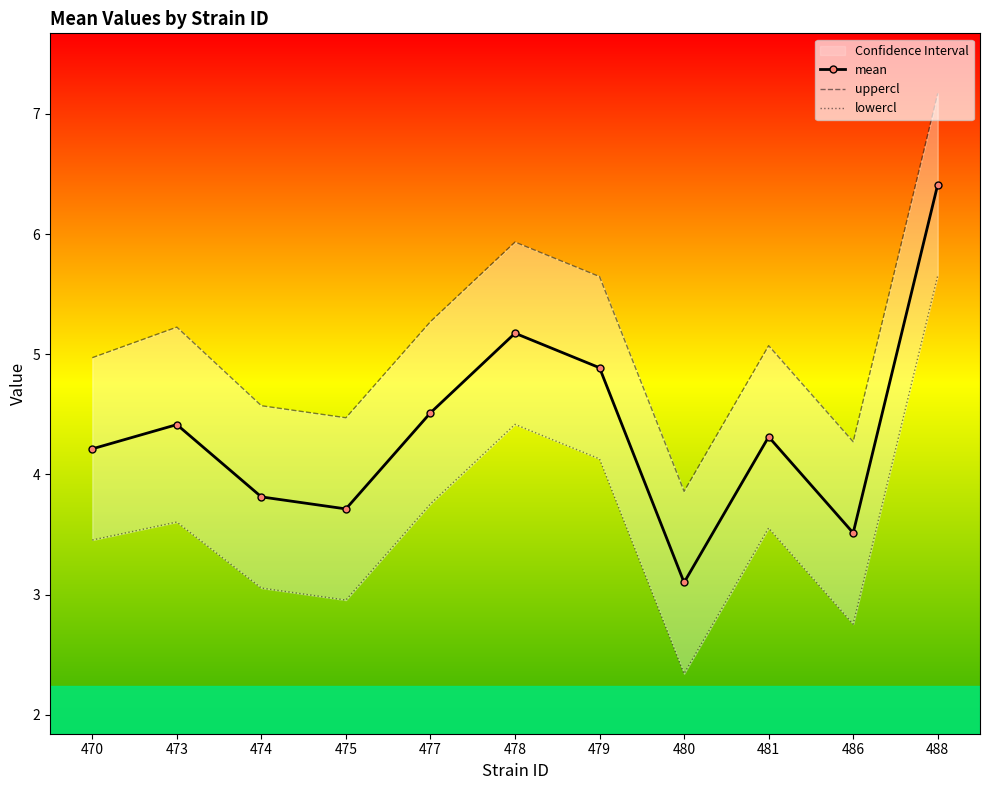

List the series in order of their overall mean, highest first.

uppercl, mean, lowercl